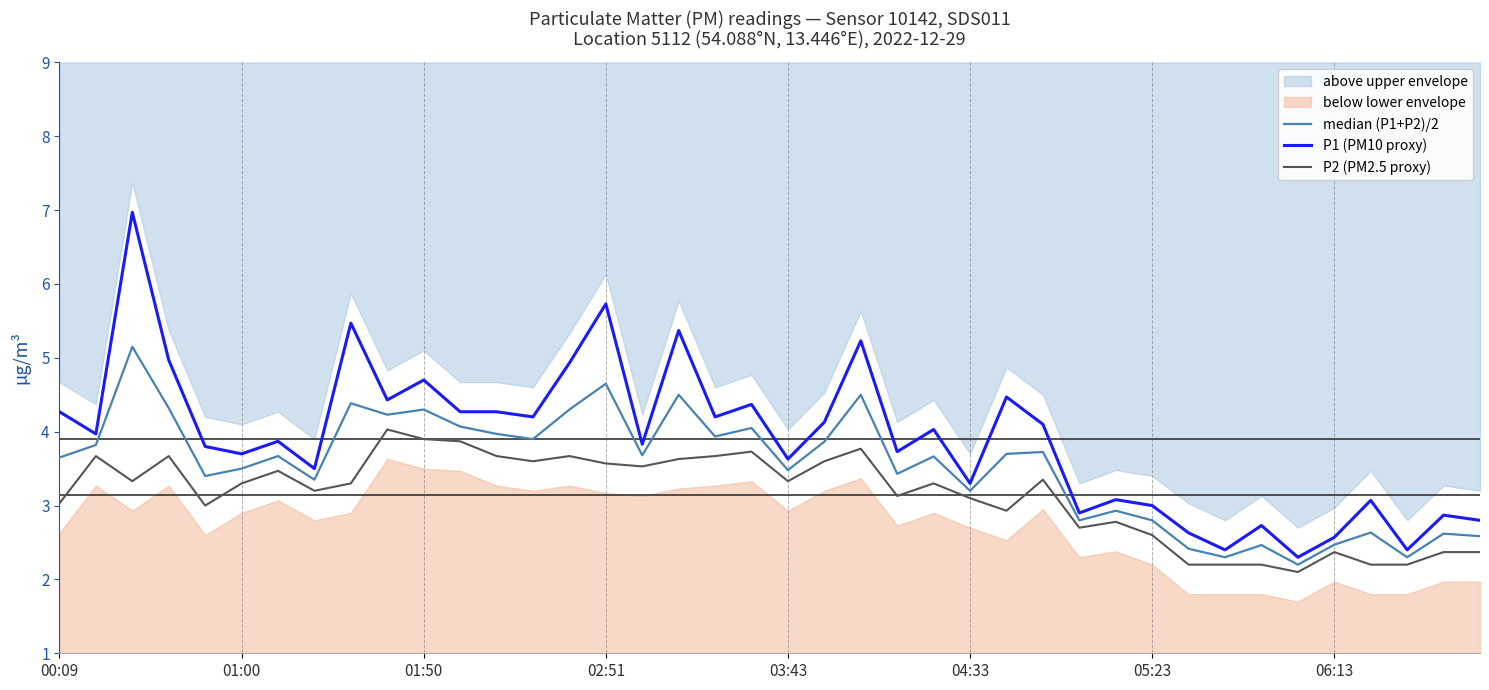

What is the maximum value for P2 (PM2.5 proxy)?

4.0